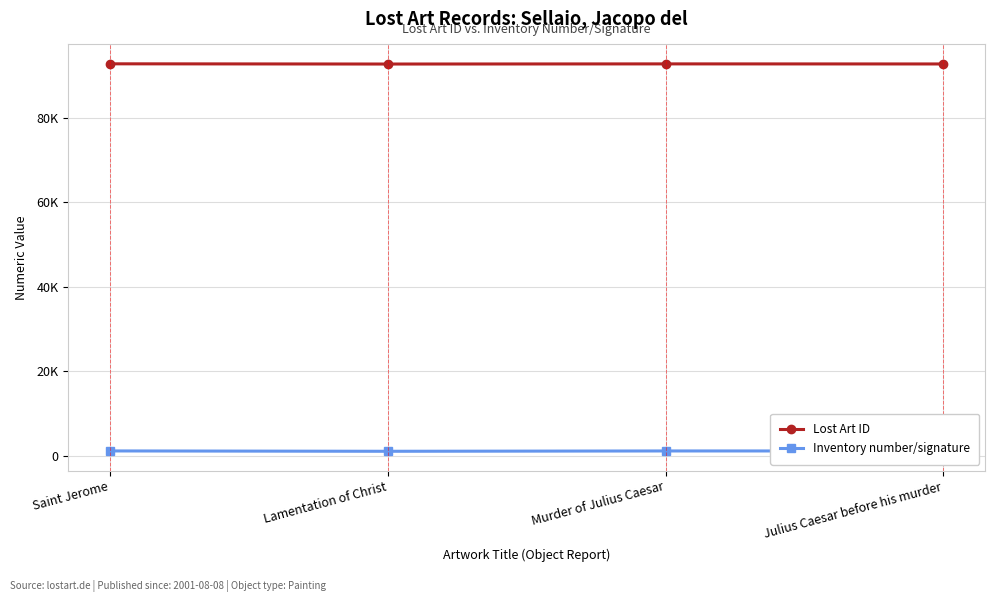

Rank the series by their maximum value, from lowest to highest.

Inventory number/signature, Lost Art ID